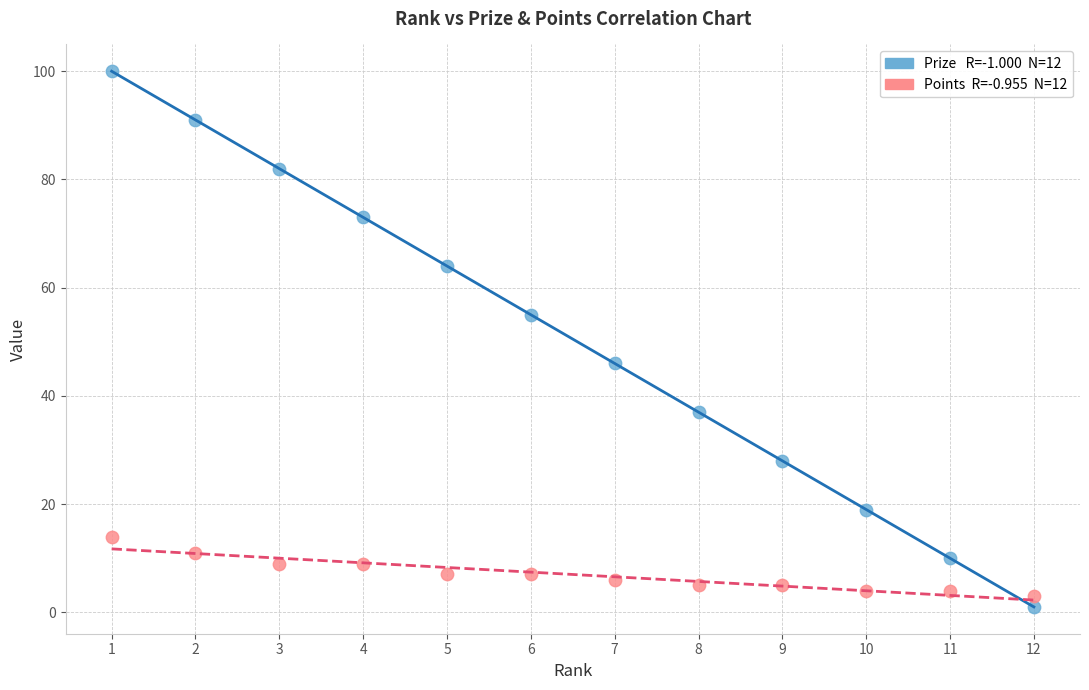

Across all data points, what is the range of Y values (max minus min)?

99